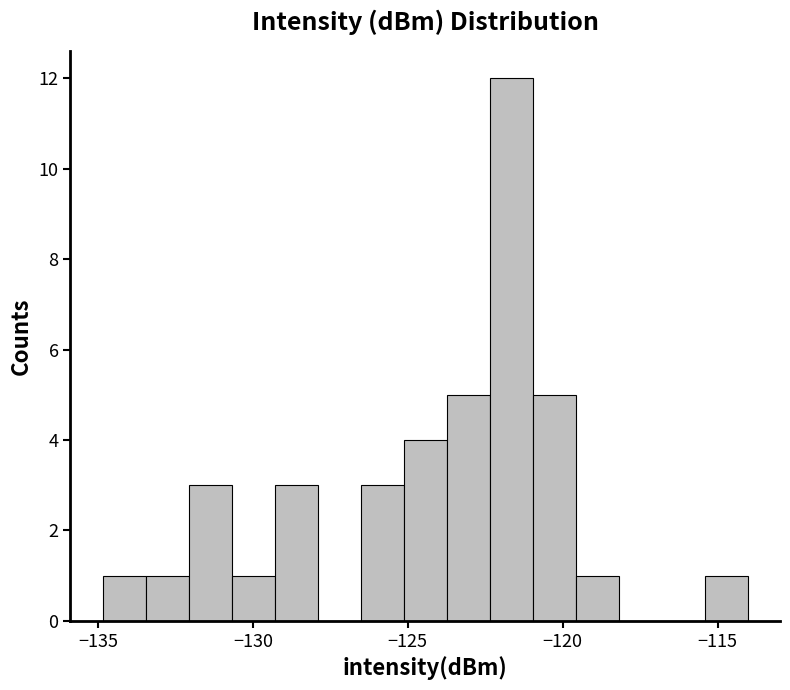

Read against the x-axis, roughly where is the centre of the tallest bar?

-121.5